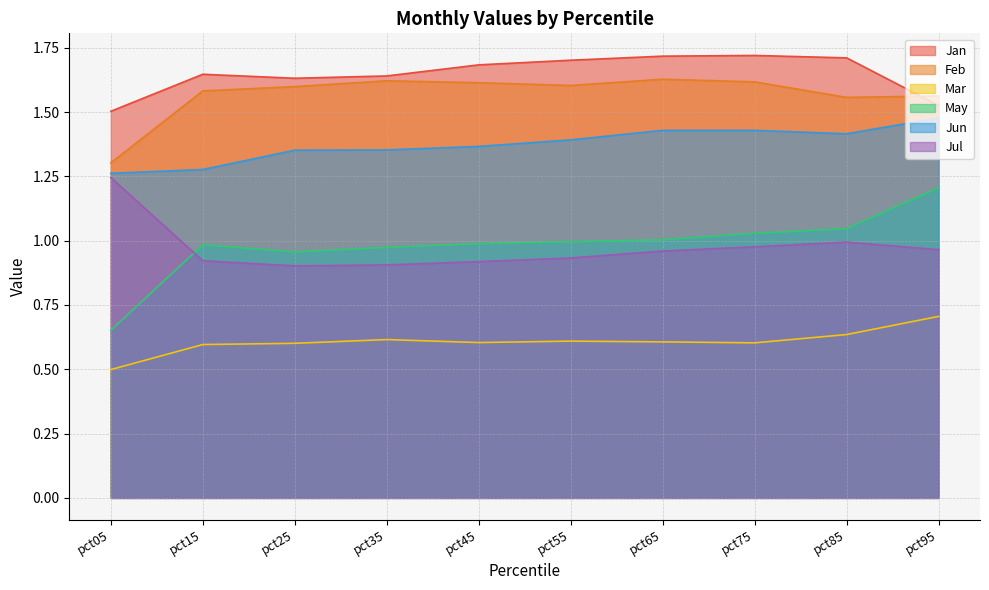

True or false: Jun and May cross at least once.

False